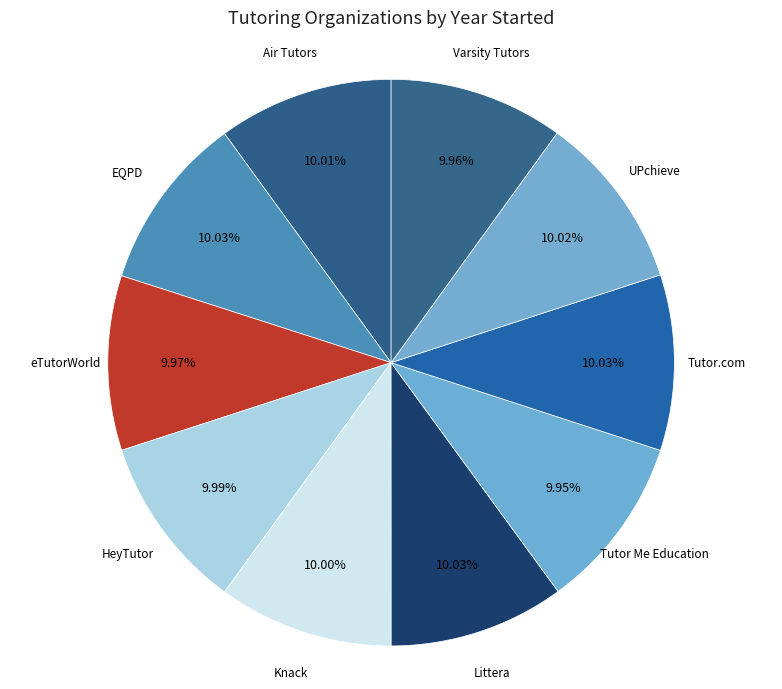

What percentage is the Littera slice, to the nearest percent?

10%